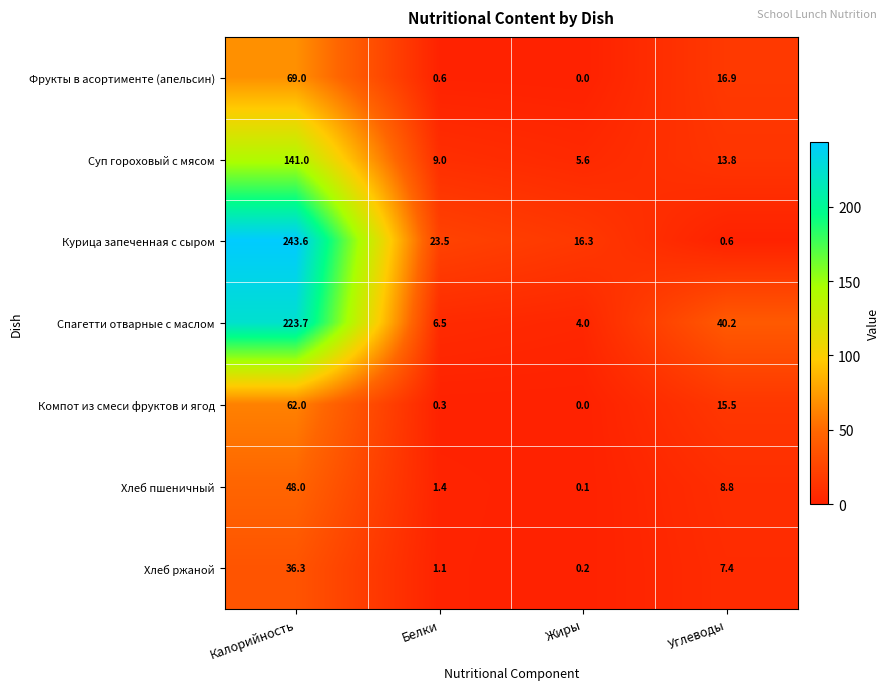

Is it true that Фрукты в асортименте (апельсин) equals 11.4 at Углеводы?

False